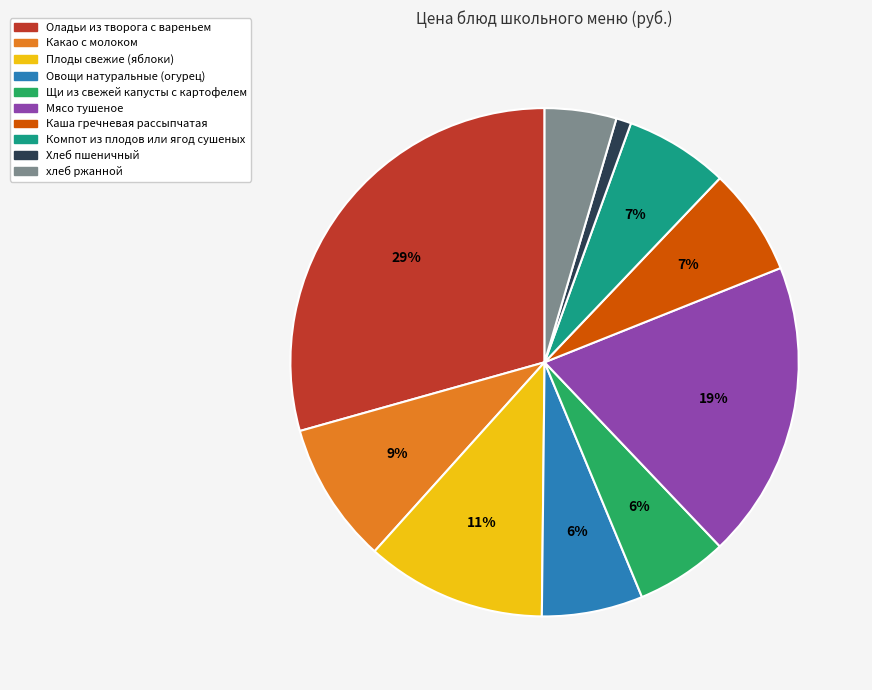

To the nearest percent, what percentage of the pie is Какао с молоком?

9%